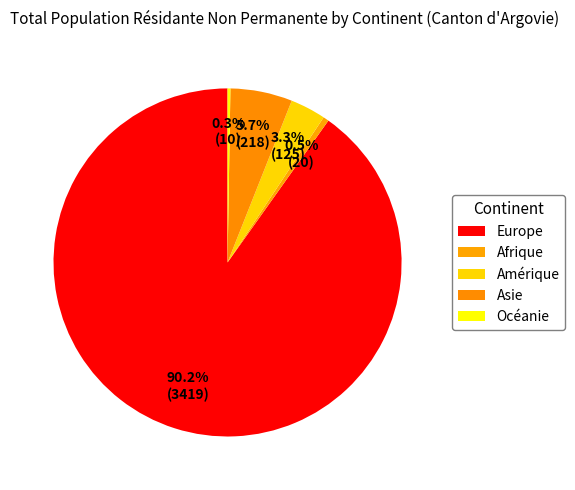

Which slice is the smallest?

Océanie